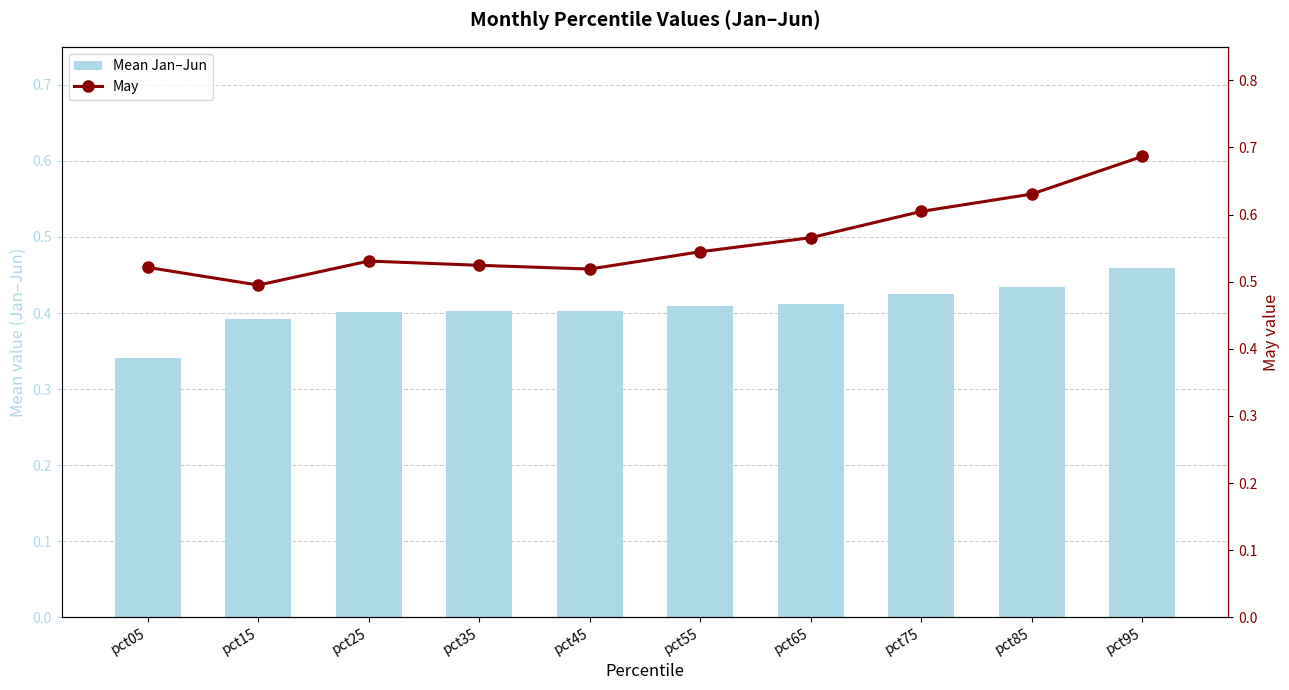

Reading right to left, what are all the values shown in this chart?

Mean Jan–Jun: 0.5	0.4	0.4	0.4	0.4	0.4	0.4	0.4	0.4	0.3
May: 0.7	0.6	0.6	0.6	0.5	0.5	0.5	0.5	0.5	0.5